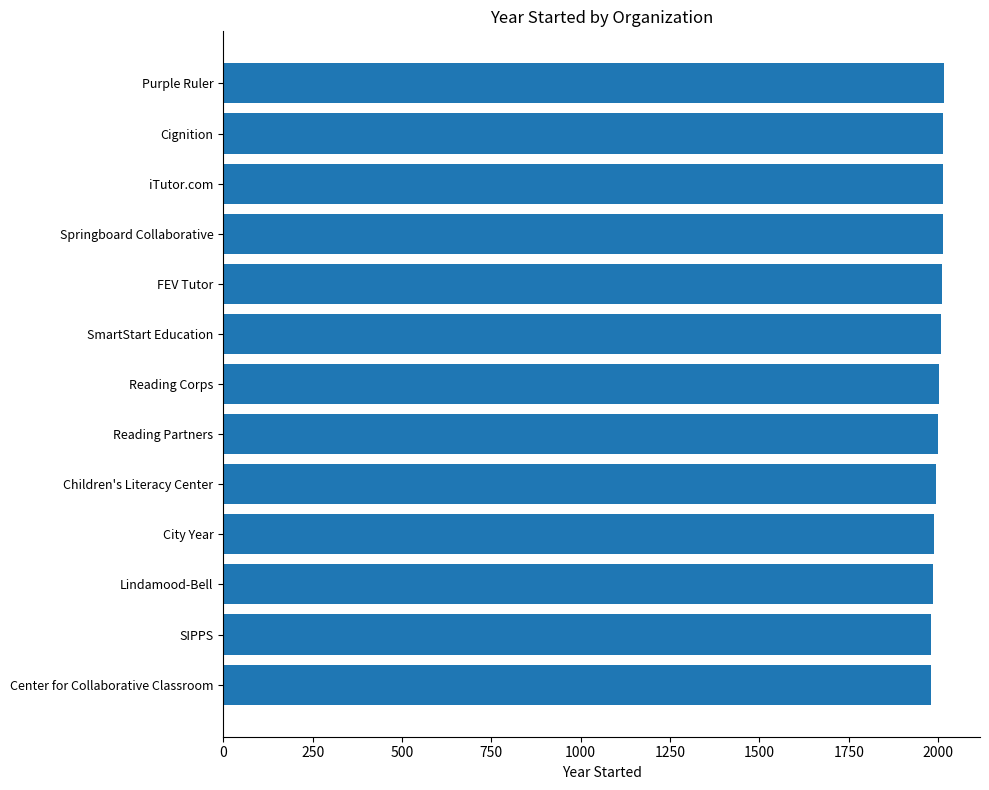

What is the ratio of the value at iTutor.com to the value at Lindamood-Bell?

1.0